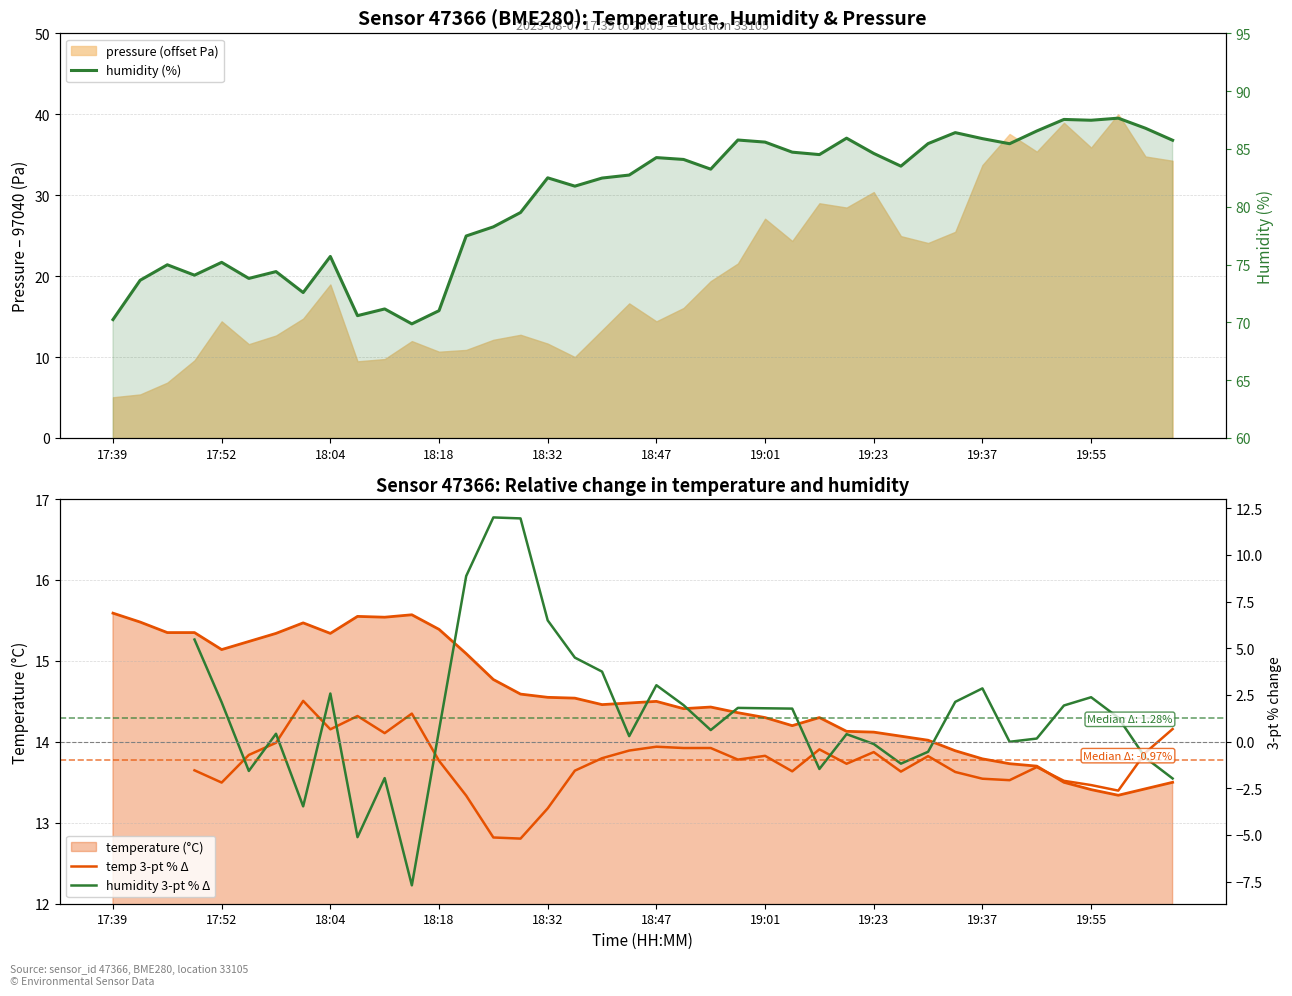

What is the spread (max minus min) of values at 30?

86.2